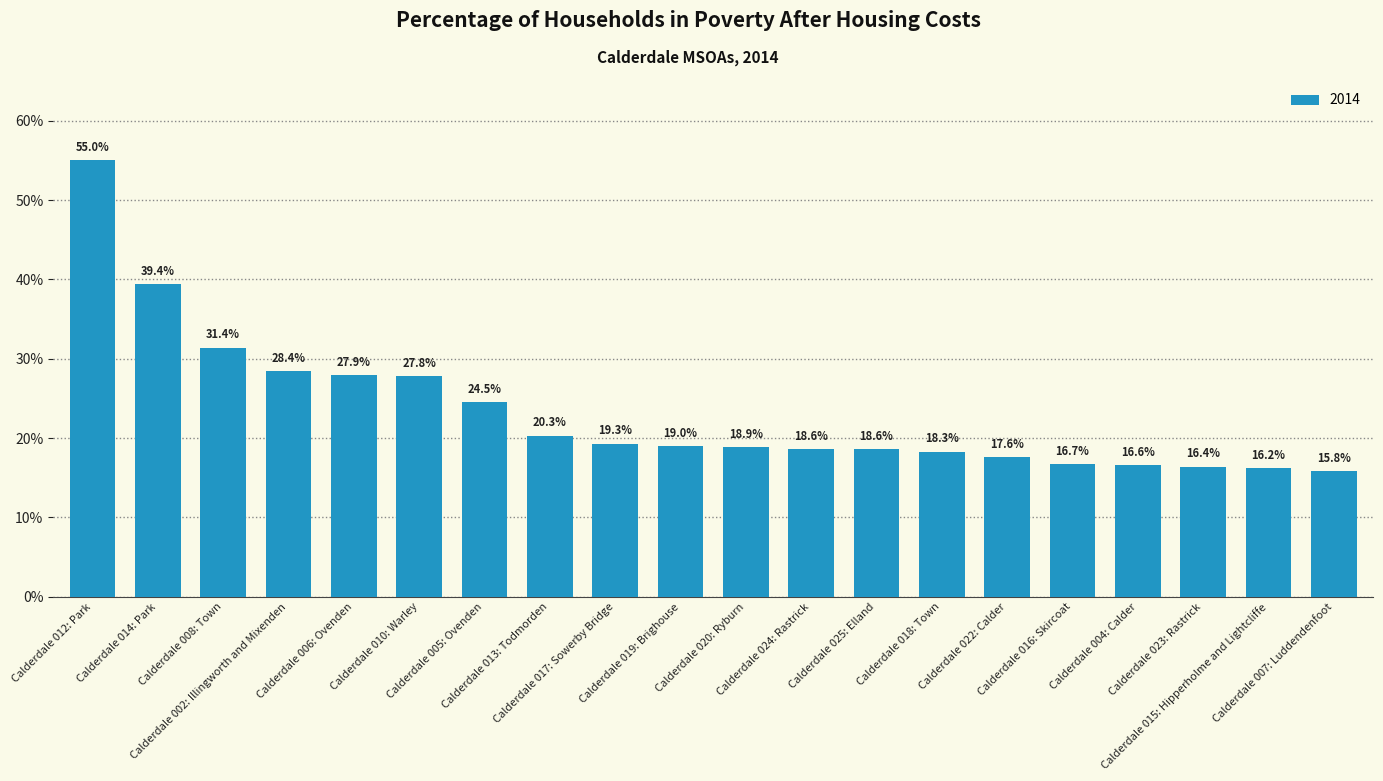

What is the value of the 18th bar from the left?

0.2